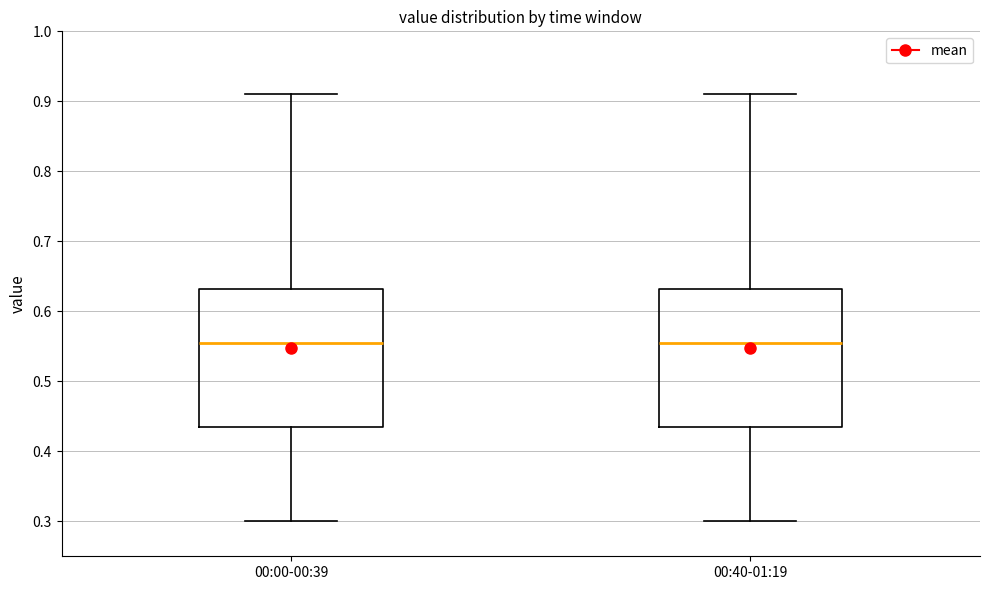

Where is the upper edge of the box for 00:40-01:19 on the y-axis? The values are not printed on the chart, so give them approximately, as read against the axis.

0.63